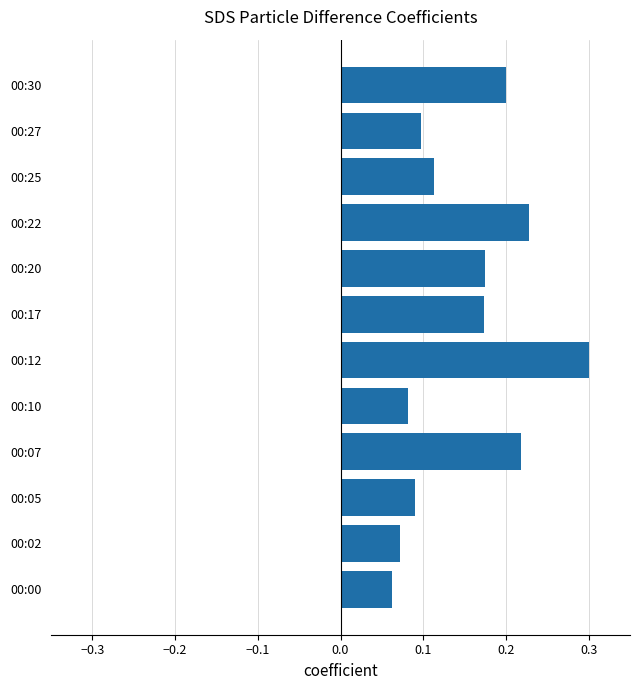

What is the sum of all values?

1.8